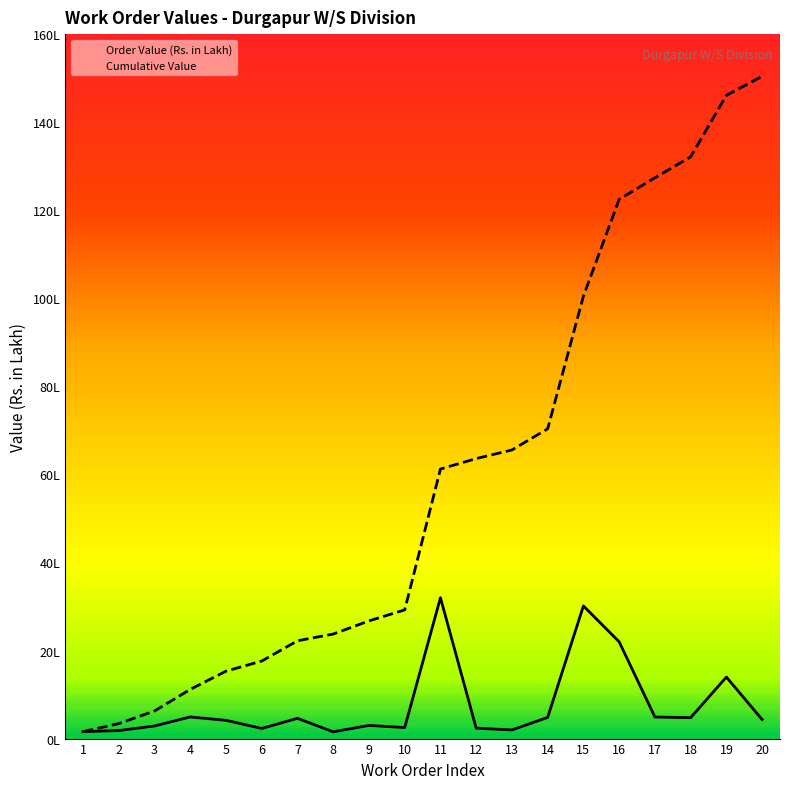

What is the minimum value for Order Value (Rs. in Lakh)?

1.5